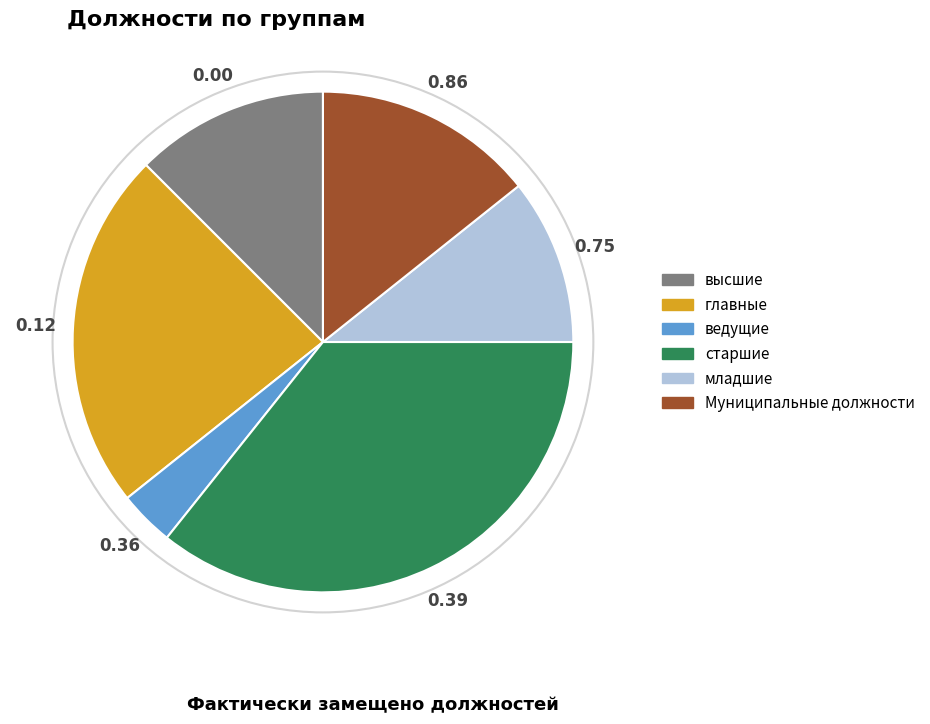

How many slices are in this pie chart?

6